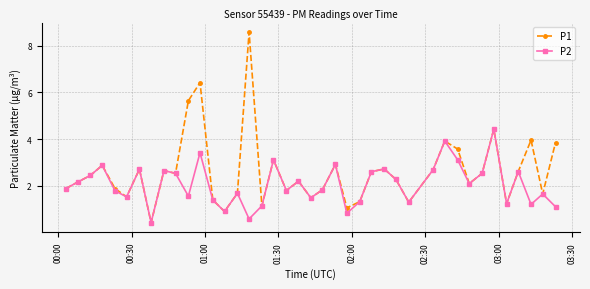

Rank the series by their maximum value, from lowest to highest.

P2, P1